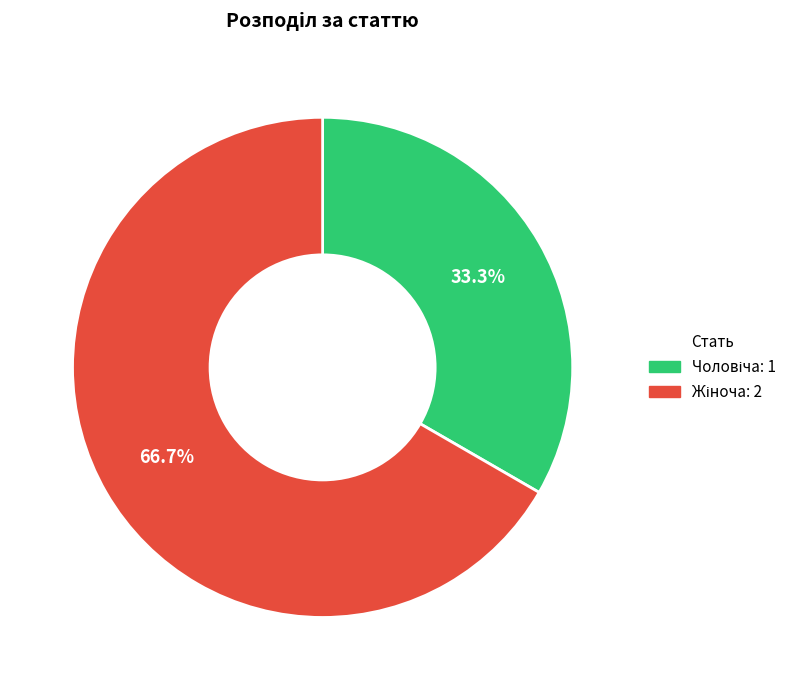

How many segments does this pie chart have?

2